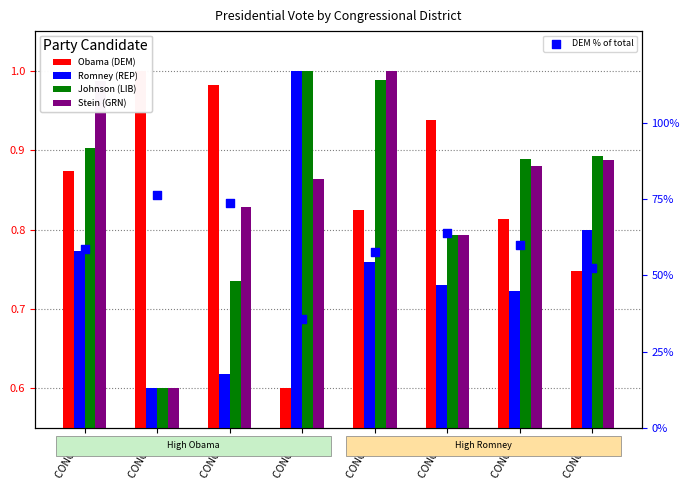

Which series has the largest total across all categories?

DEM % of total